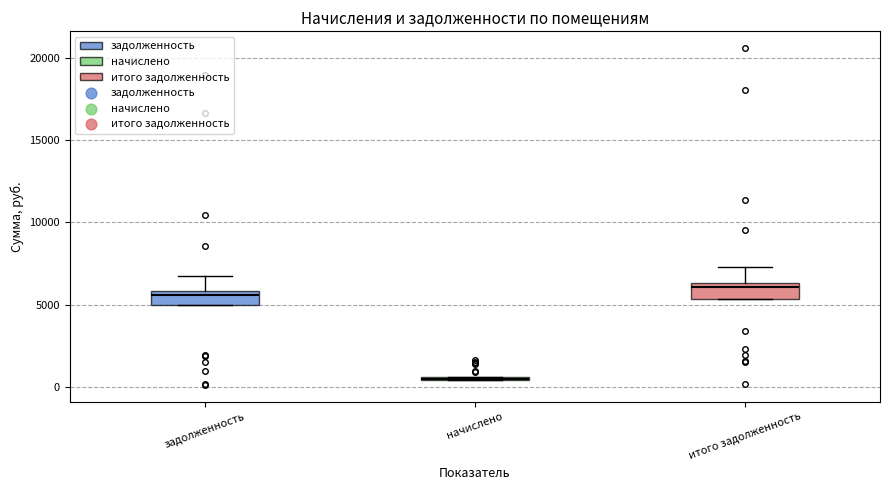

Reading left to right, read every box against the y-axis: the position of its median line, the range the box covers, and the ends of its whiskers. The values are not printed on the chart, so give them approximately, as read against the axis.

задолженность: median 5500, box 5000 to 6000, whiskers 5000 to 6500
начислено: box collapsed to a line at 500, whiskers 500 to 500
итого задолженность: median 6000, box 5500 to 6500, whiskers 5500 to 7500